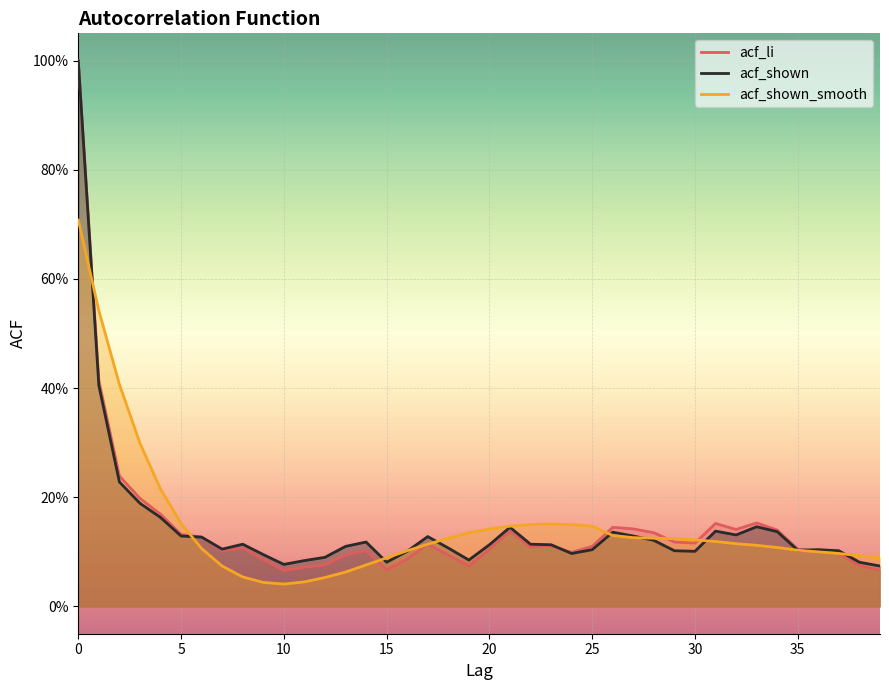

What are all the series names shown in the legend?

acf_li, acf_shown, acf_shown_smooth